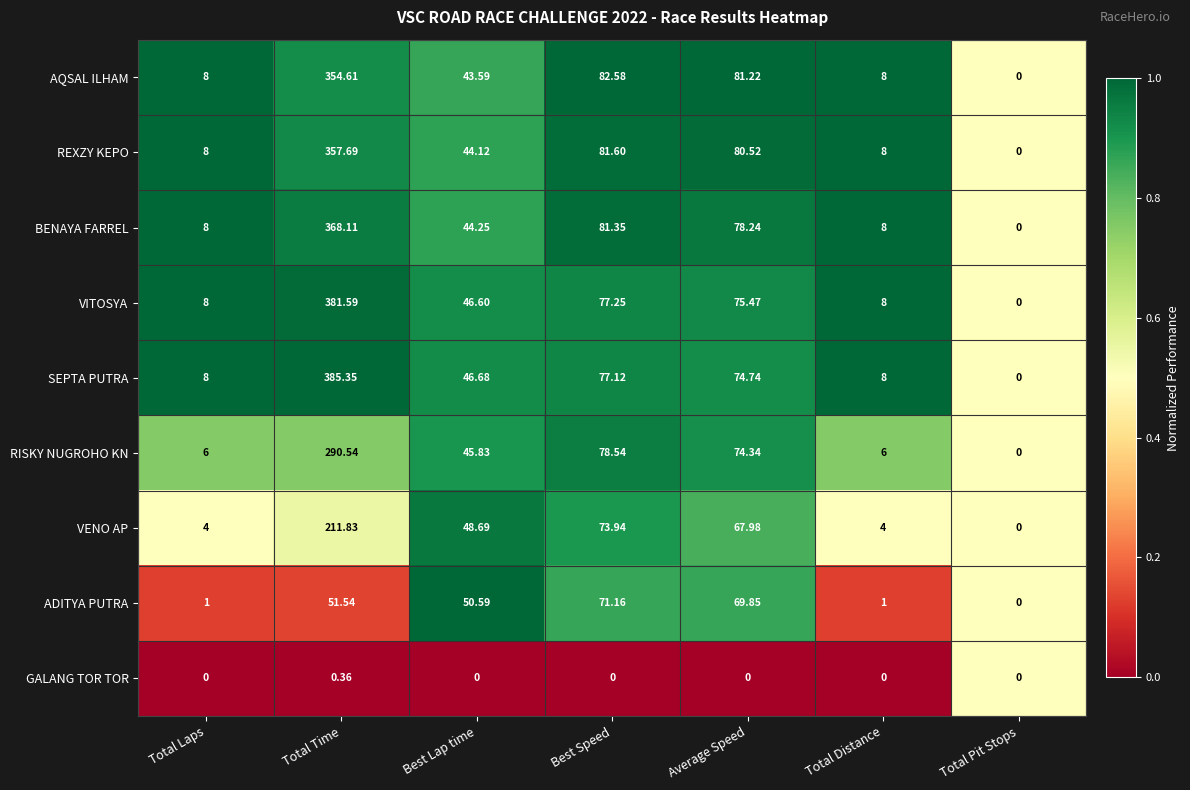

How many series are shown in this chart?

9